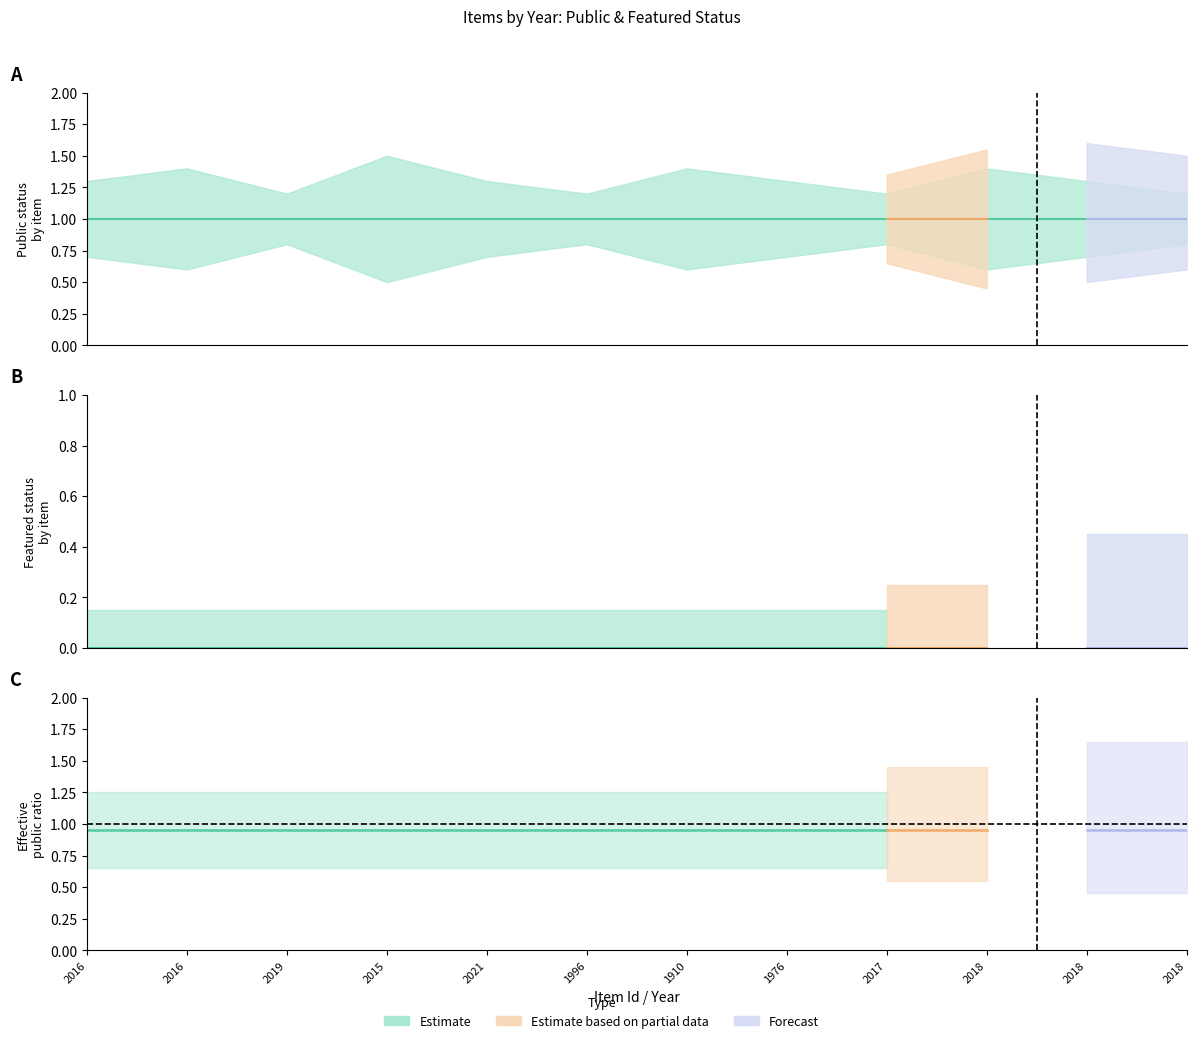

True or false: public_lower and featured intersect in this chart.

False